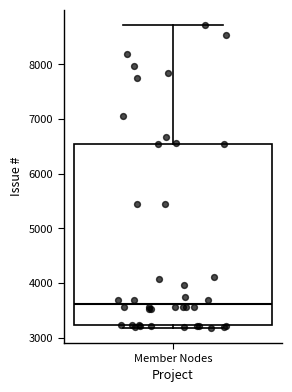

Where does the upper whisker of the box for Member Nodes end on the y-axis? The values are not printed on the chart, so give them approximately, as read against the axis.

8700